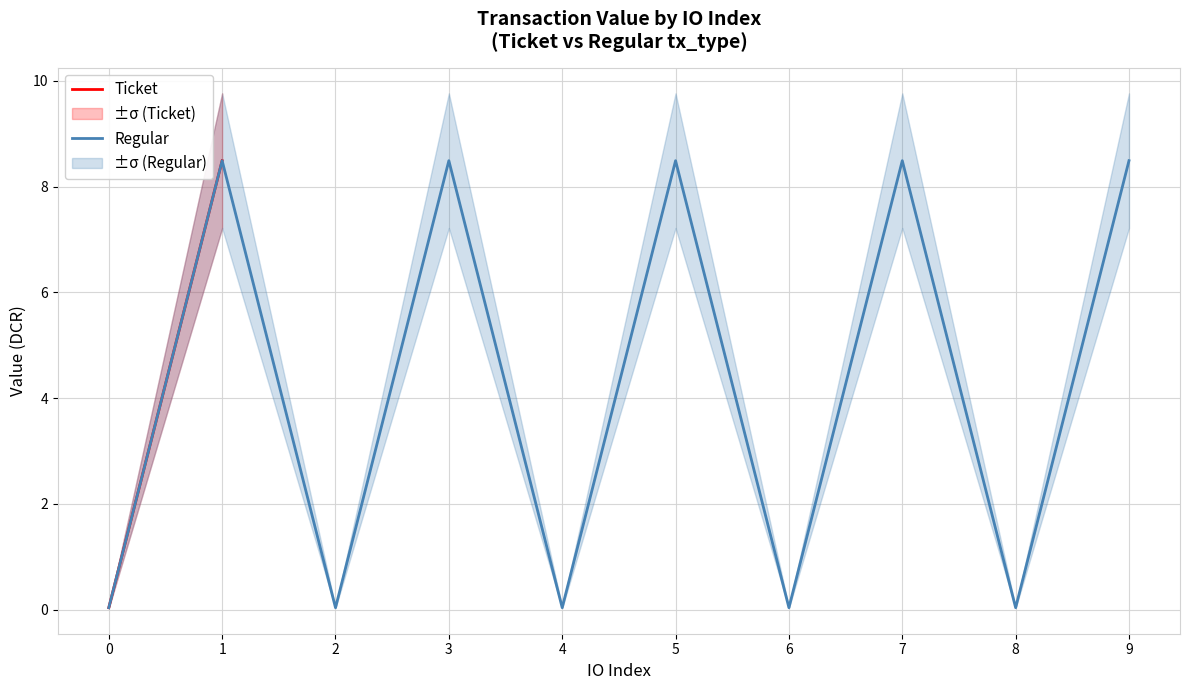

The value of Regular at 1 is 8.5. True or false?

True